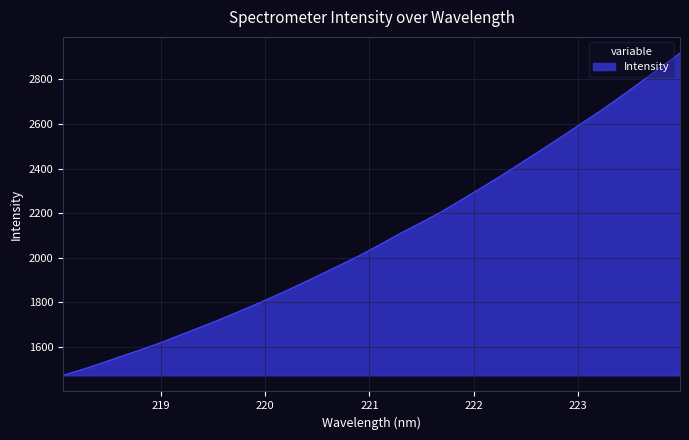

What is the maximum value shown in the chart?

2918.6